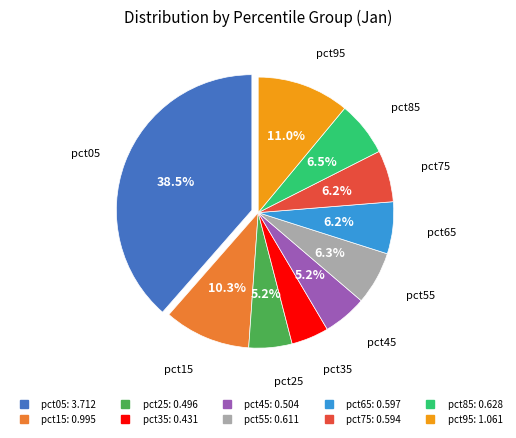

The pct05 slice represents 51% of the pie. True or false?

False